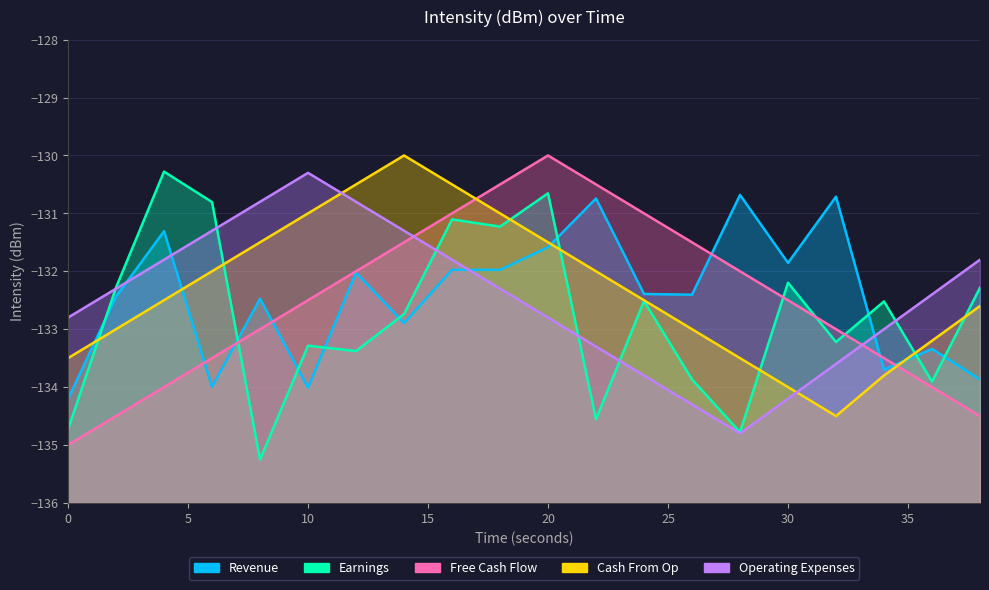

Between 36 and 6, which is larger?

36